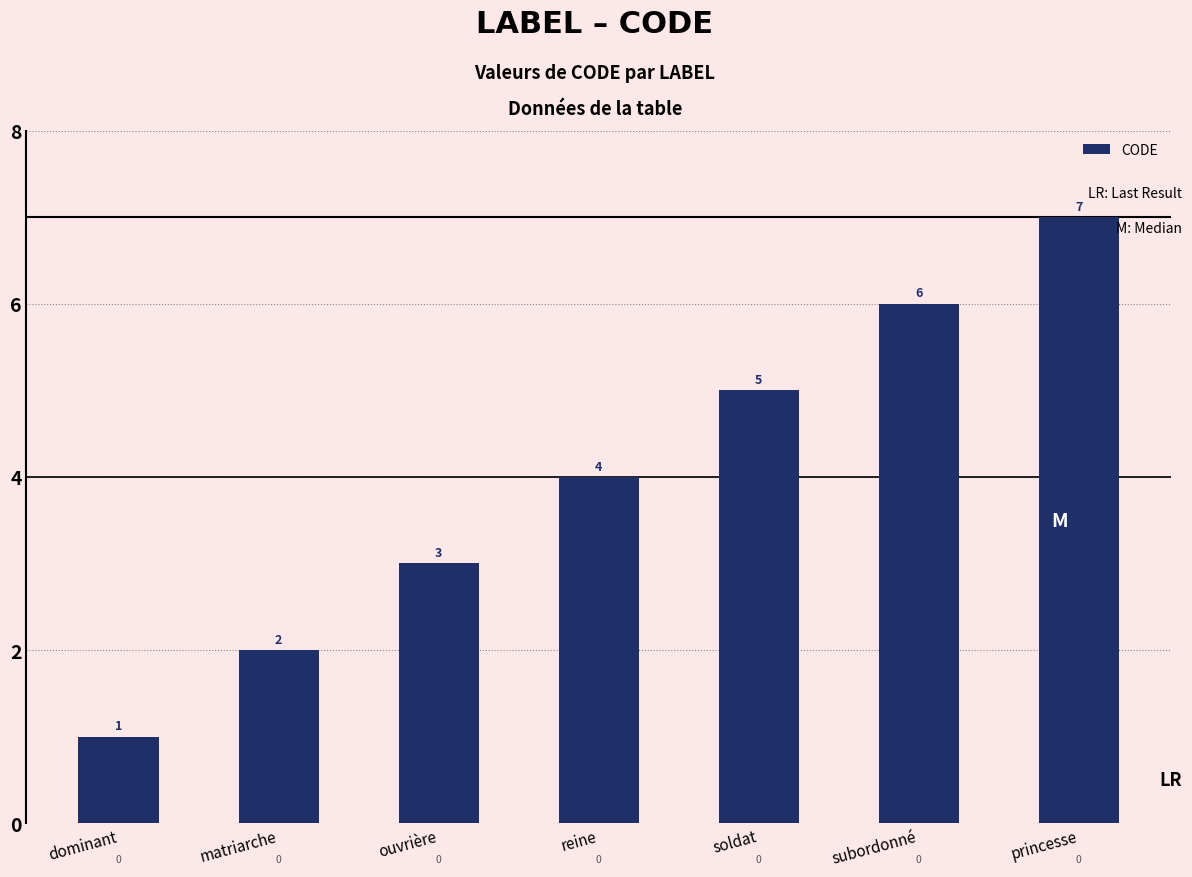

What is the difference between the maximum and minimum values?

6